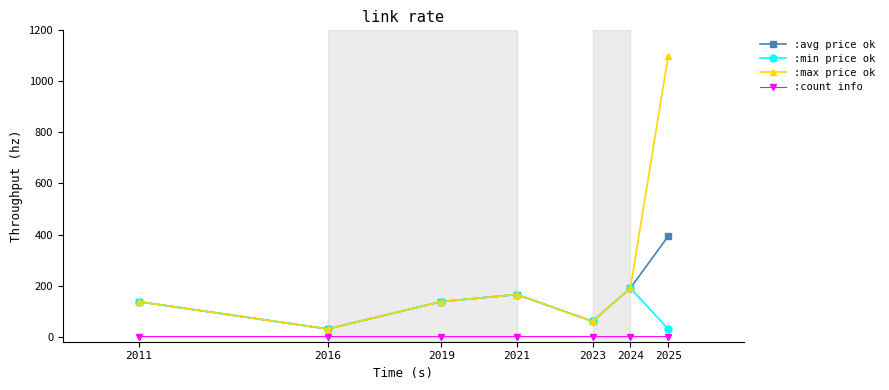

In :min price ok, how many points are higher than both neighbors (excluding endpoints)?

2